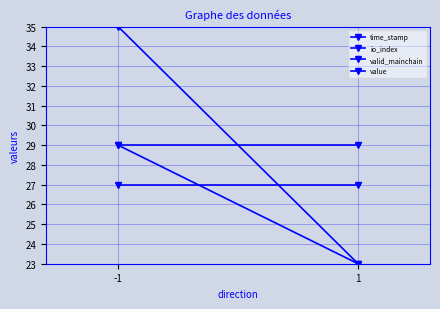

What is the average value of the time_stamp series?

29